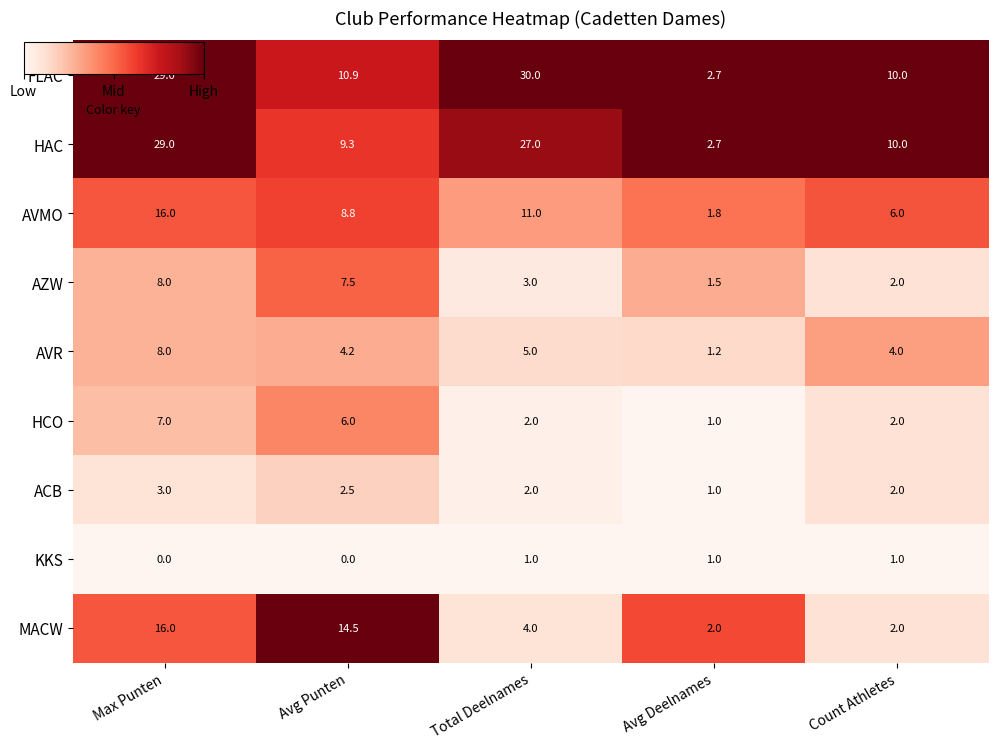

Count the number of categories in the chart.

5